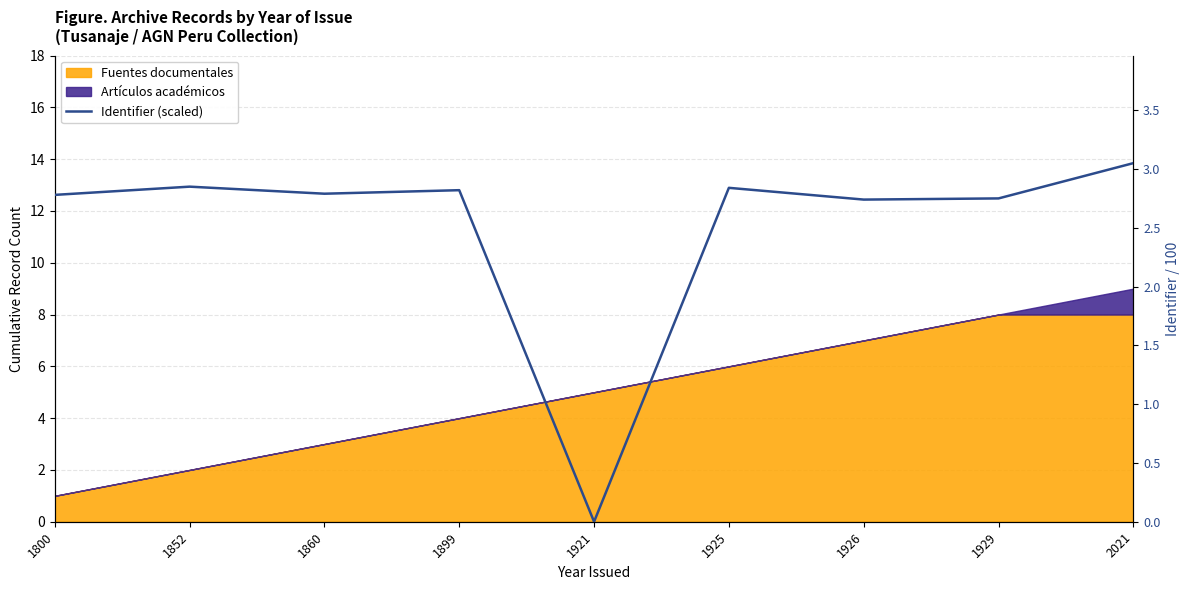

Does the chart have visible grid lines?

Yes